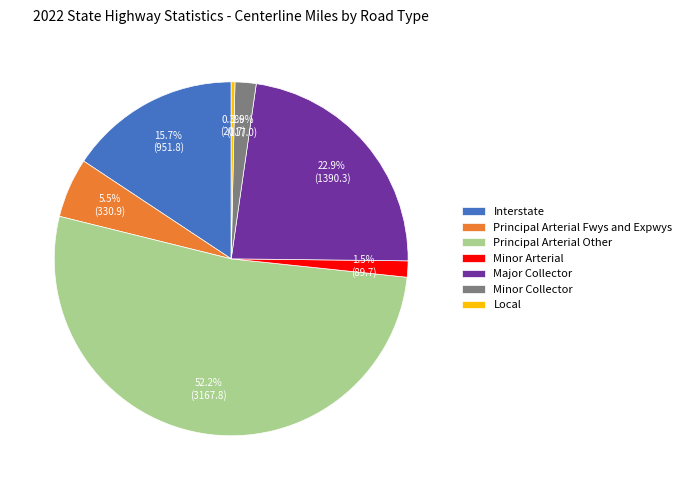

What is the largest slice in the pie chart?

Principal Arterial Other